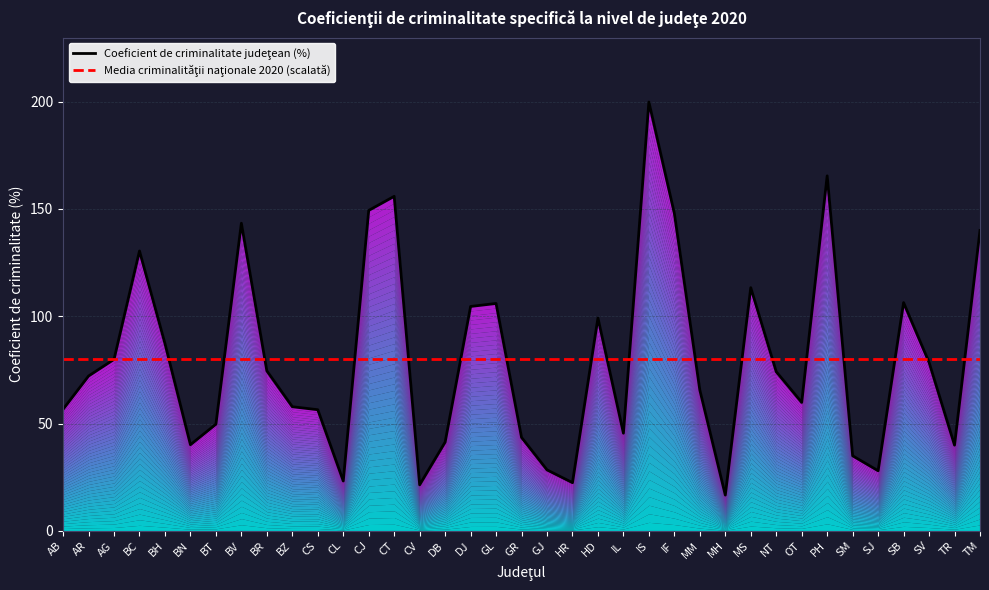

After their last crossing, which series has the higher values: Media criminalităţii naţionale 2020 (scalată) or Coeficient de criminalitate judeţean (%)?

Coeficient de criminalitate judeţean (%)